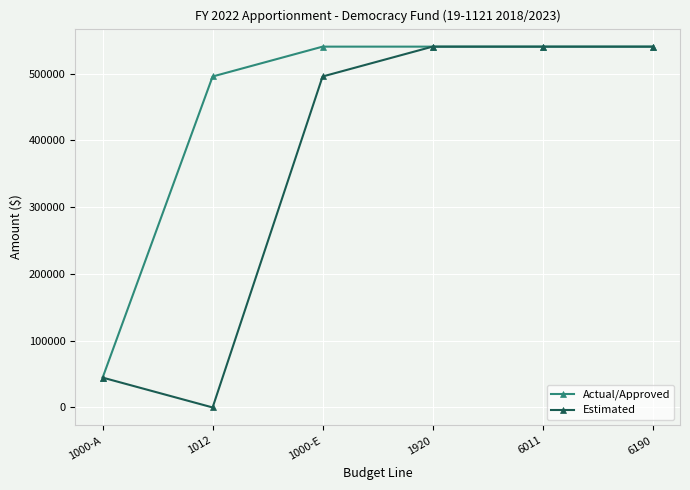

List the series in order of their overall mean, highest first.

Actual/Approved, Estimated